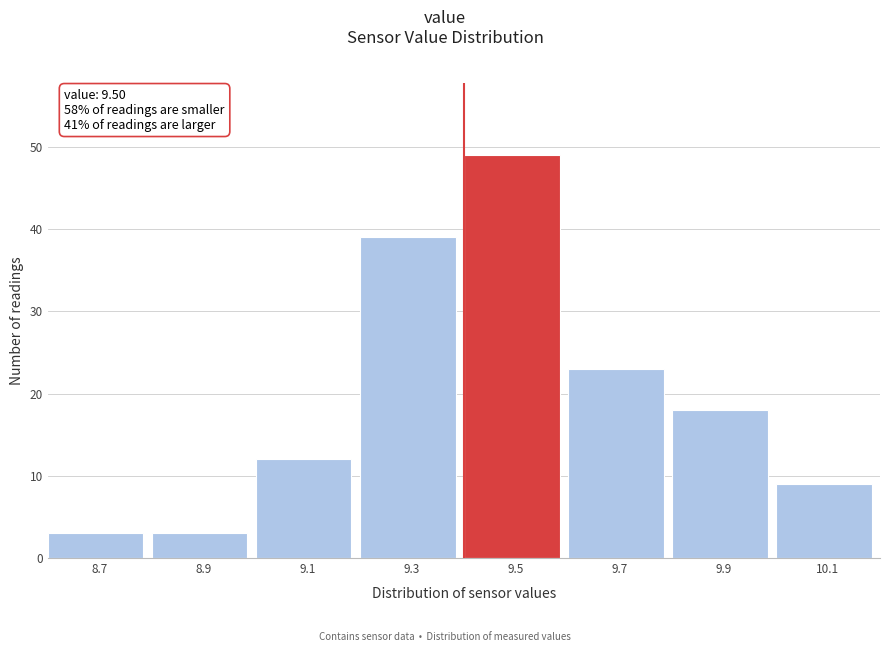

Reading left to right, what are all the values shown in this chart?

8.7=3	8.9=3	9.1=12	9.3=39	9.5=49	9.7=23	9.9=18	10.1=9